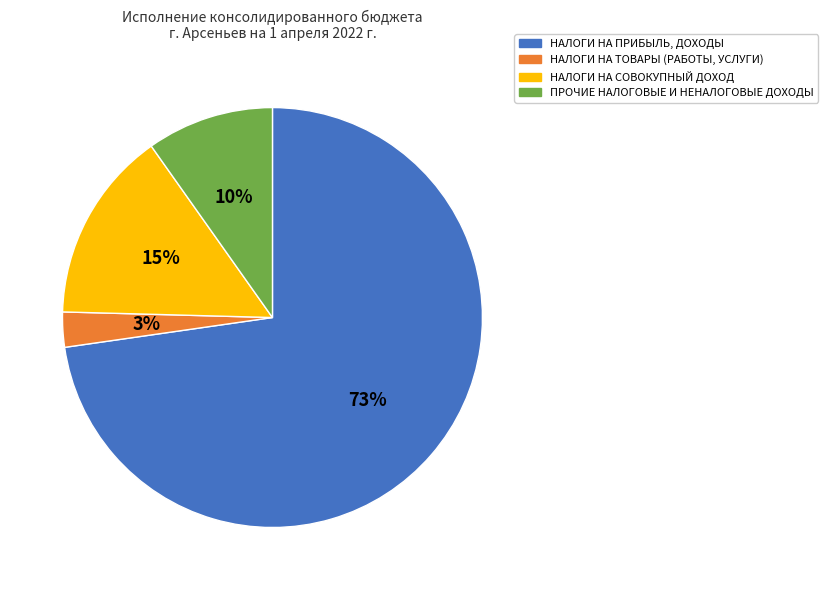

What is the majority slice?

НАЛОГИ НА ПРИБЫЛЬ, ДОХОДЫ